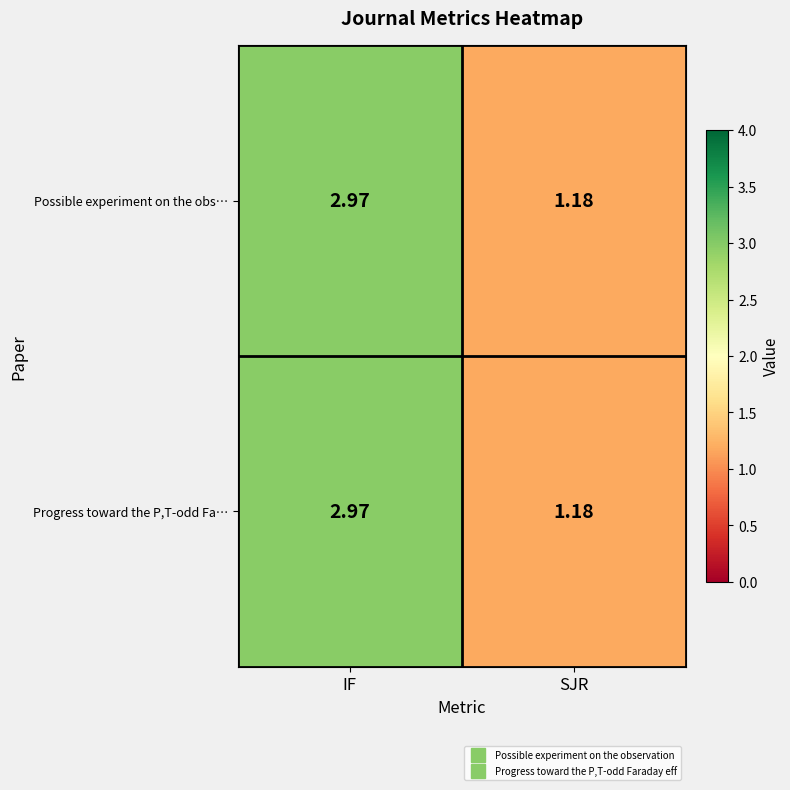

Where does the Progress toward the P,T-odd Fa… series first go above 2?

IF